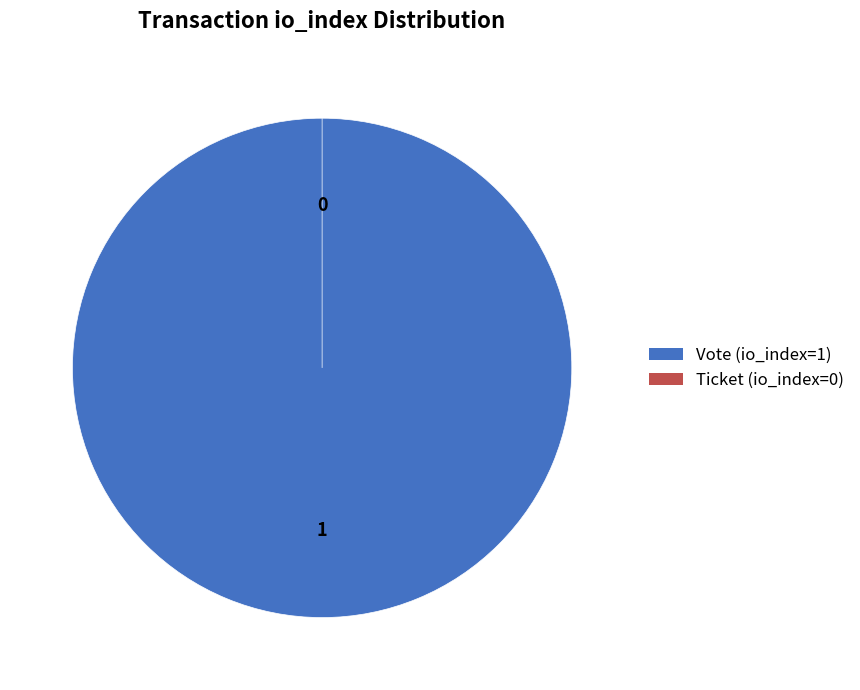

To the nearest percent, what percentage of the pie is Vote (io_index=1)?

100%